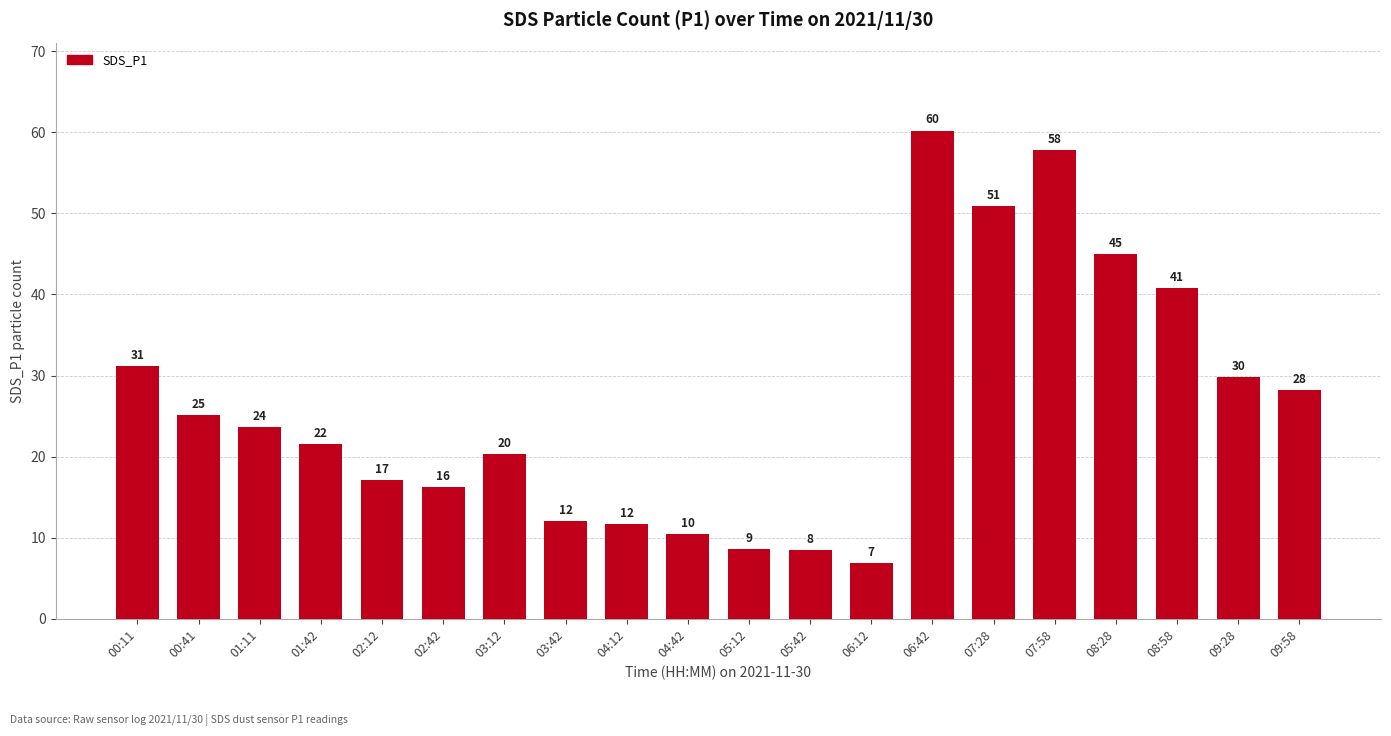

Does the chart contain any negative values?

No